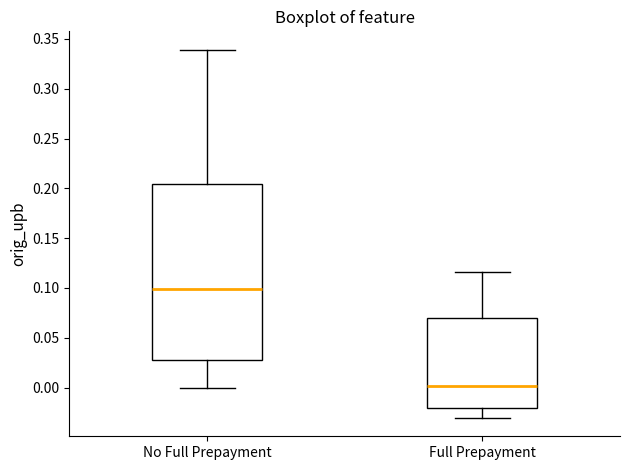

Reading left to right, read every box against the y-axis: the position of its median line, the range the box covers, and the ends of its whiskers. The values are not printed on the chart, so give them approximately, as read against the axis.

No Full Prepayment: median 0.100, box 0.030 to 0.205, whiskers 0.000 to 0.340
Full Prepayment: median 0.000, box -0.020 to 0.070, whiskers -0.030 to 0.115